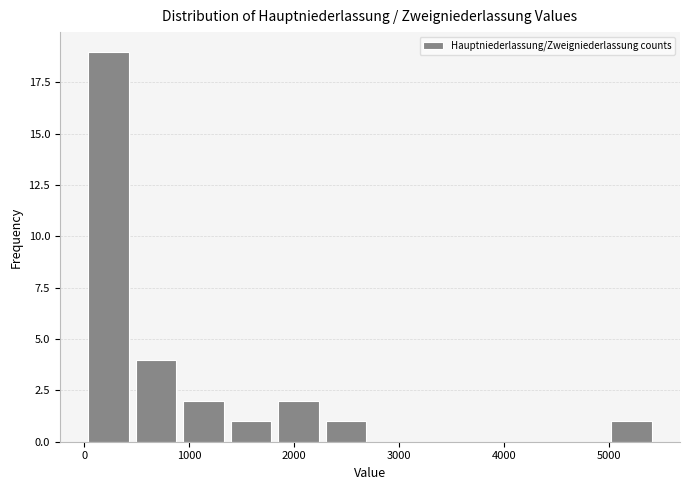

Over which range of the x-axis is the bar tallest?

0 to 500